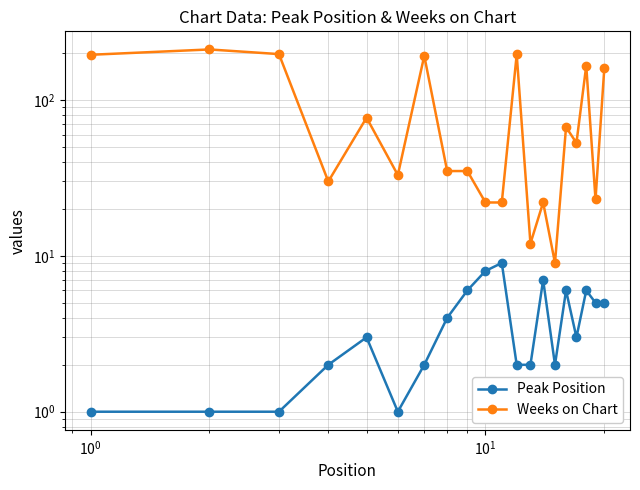

How many data points in Weeks on Chart are above 53?

9